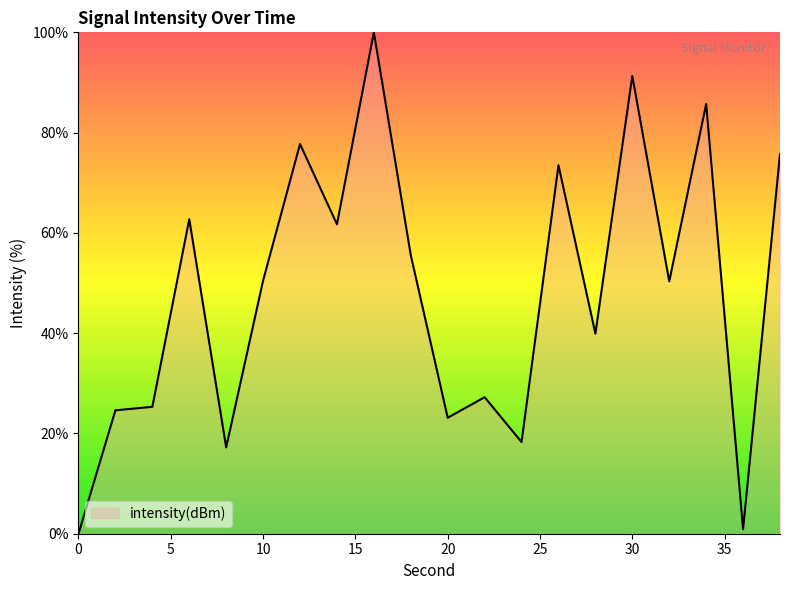

Does the chart display data point markers on the line(s)?

No